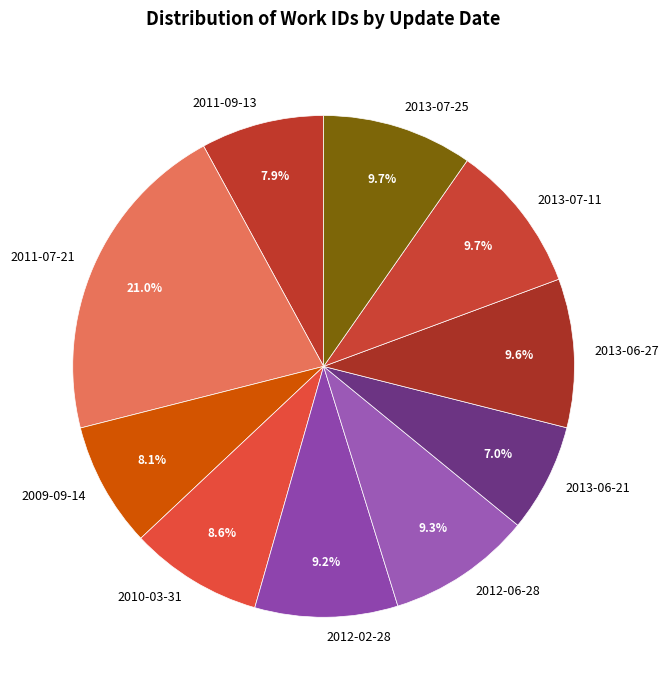

Approximately how many times larger is the value at 2011-09-13 compared to 2010-03-31?

0.9